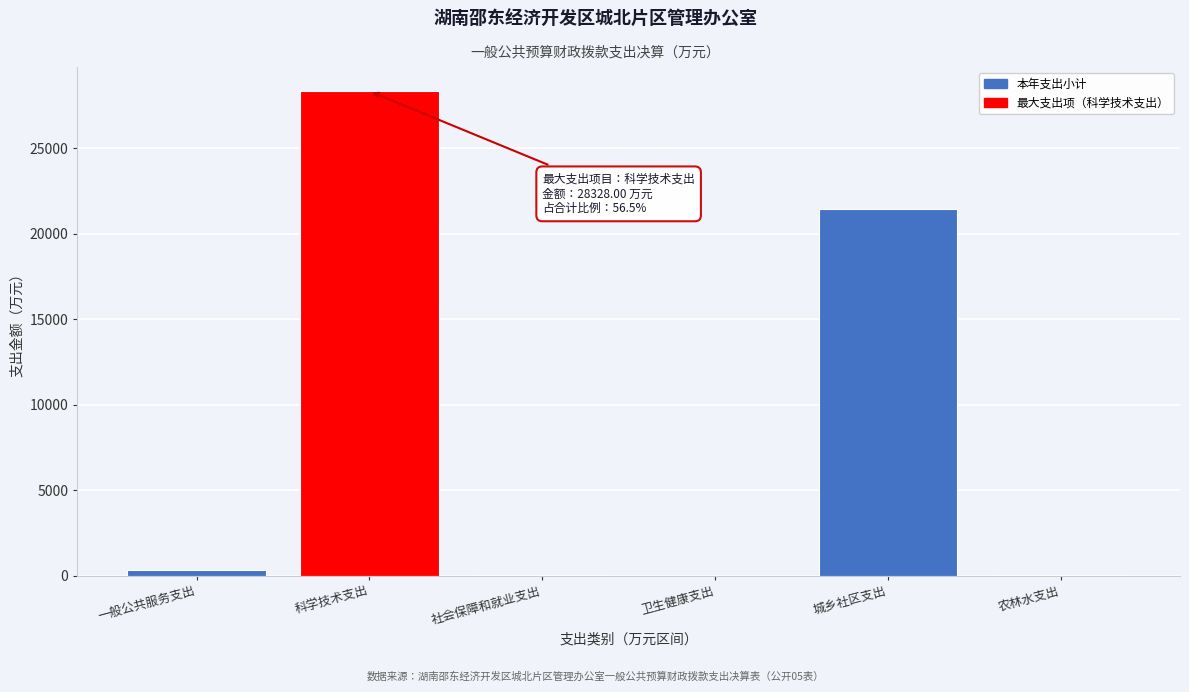

The value at 城乡社区支出 is 21420.0. True or false?

True